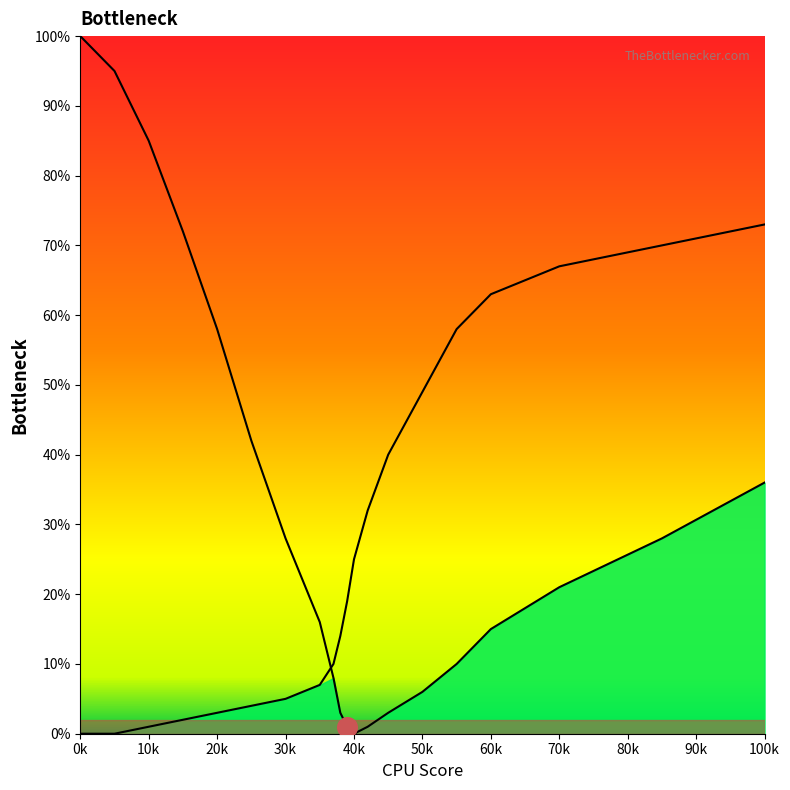

Does the chart have visible grid lines?

No